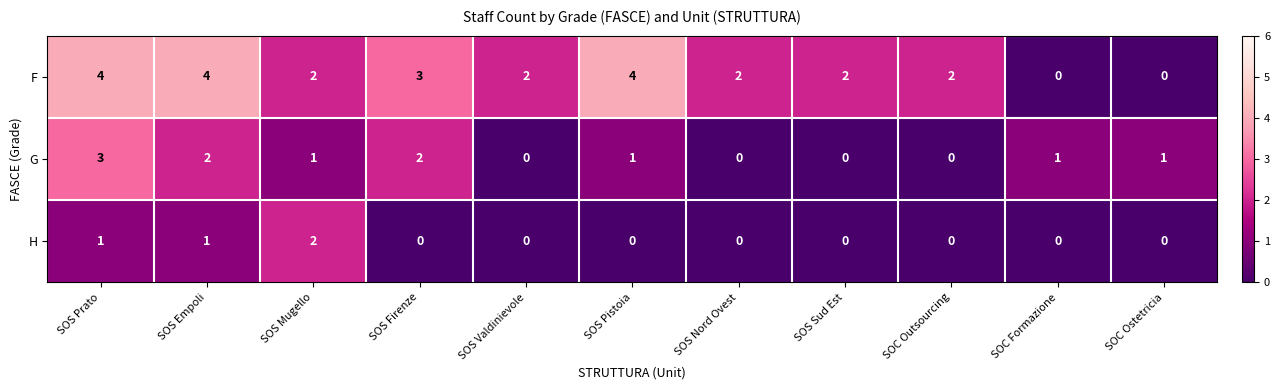

Which series has the largest total across all categories?

F